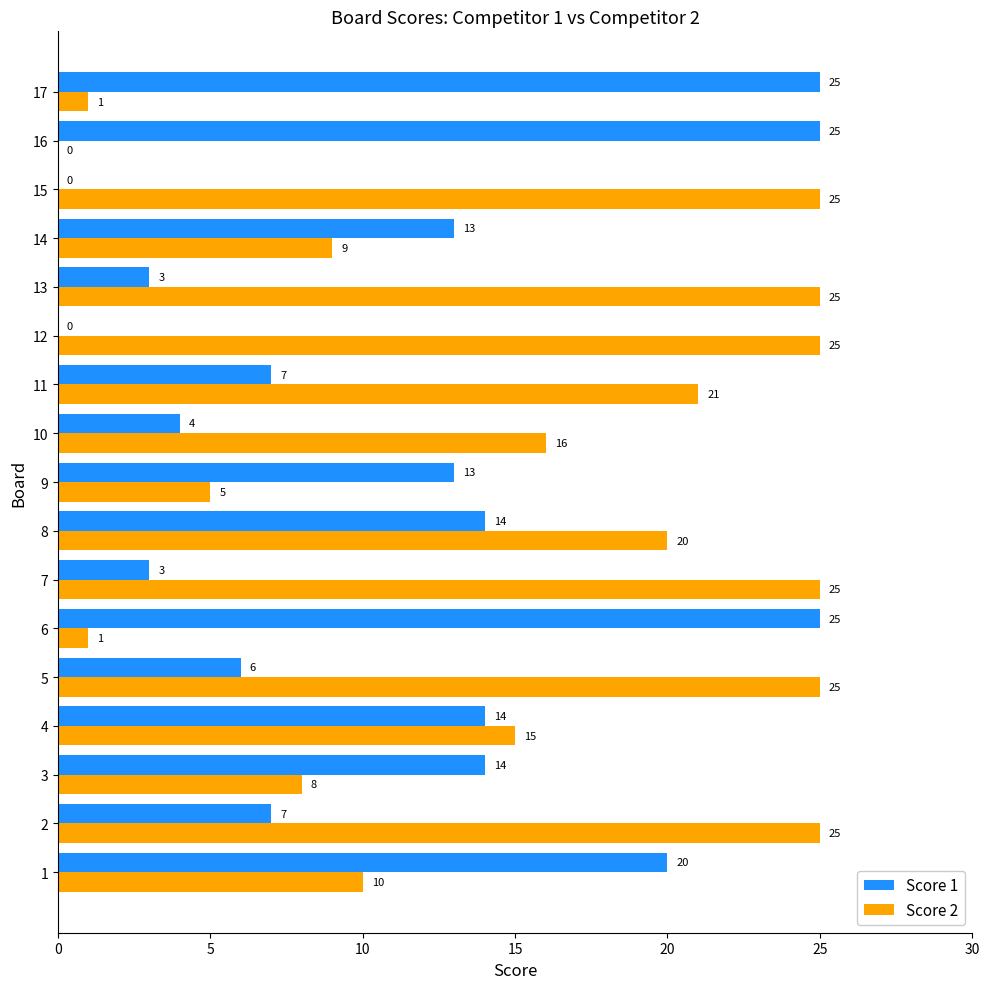

Is it true that Score 2 equals 5 at 9?

True